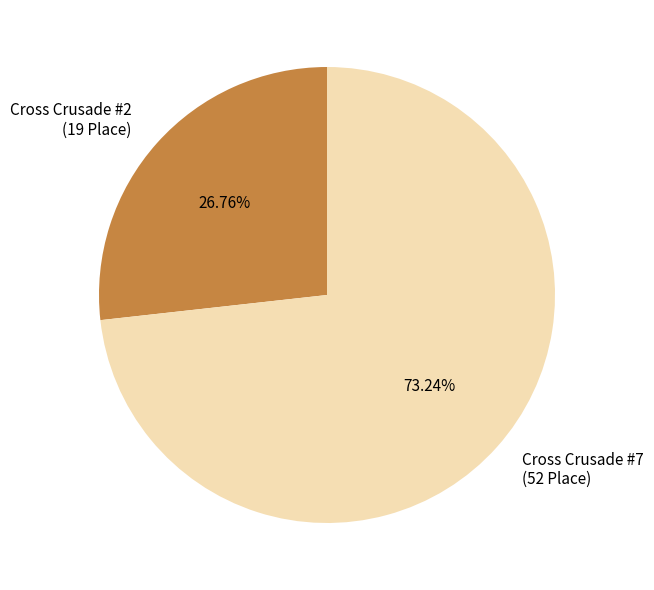

What is the majority slice?

Cross Crusade #7